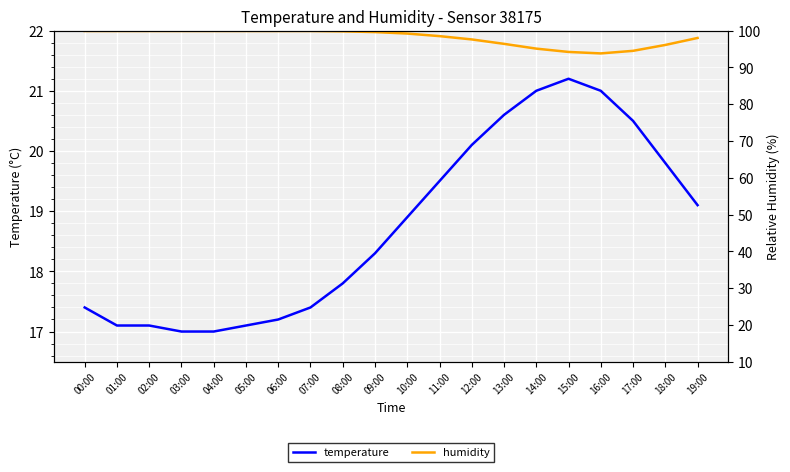

True or false: temperature has more than 0 points higher than both neighbors.

True